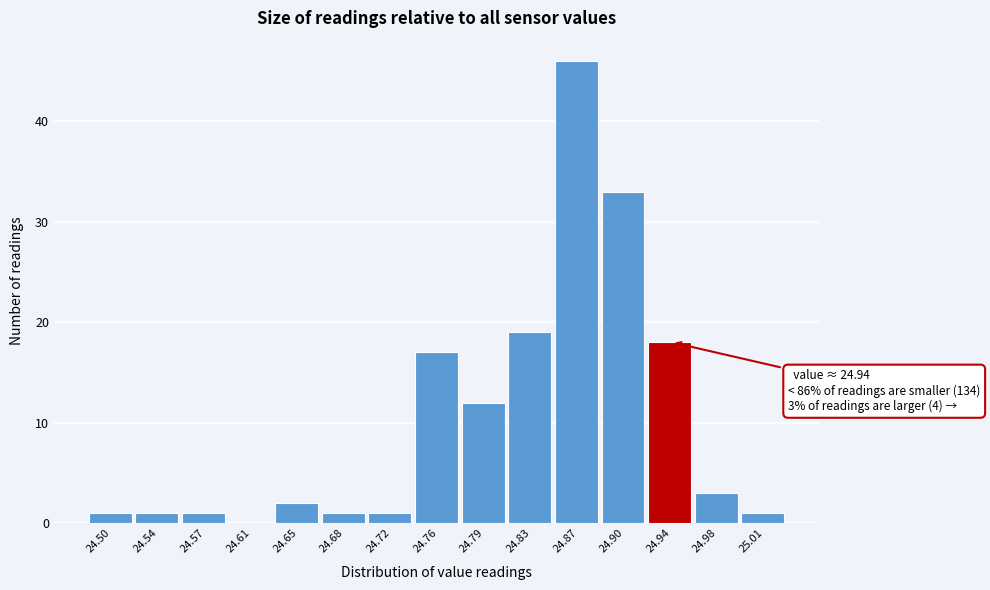

Reading left to right, list all the values displayed in this chart.

24.50=1	24.54=1	24.57=1	24.61=0	24.65=2	24.68=1	24.72=1	24.76=17	24.79=12	24.83=19	24.87=46	24.90=33	24.94=18	24.98=3	25.01=1